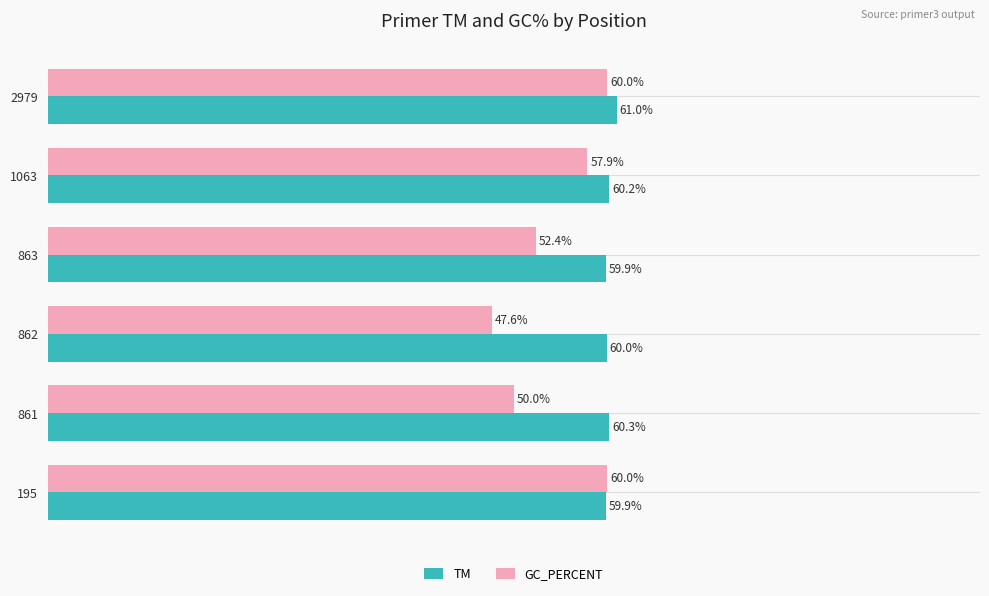

Is the value of GC_PERCENT at 862 greater than the value of TM at 2979?

No